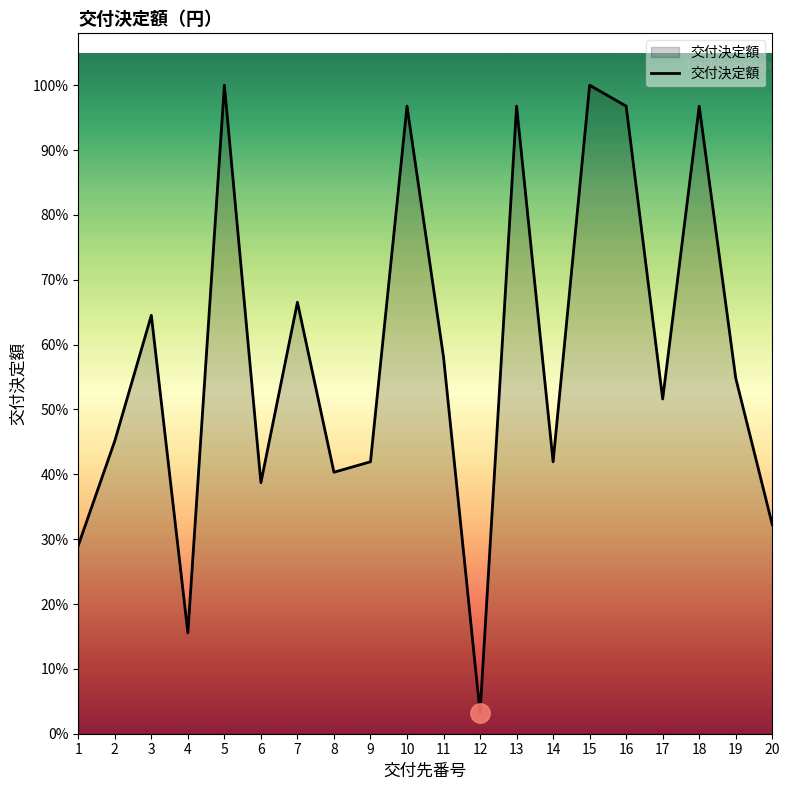

Reading left to right, transcribe all the data shown in this chart.

1080000	1680000	2400000	579000	3720000	1440000	2475000	1500000	1560000	3600000	2160000	120000	3600000	1560000	3720000	3600000	1920000	3600000	2040000	1200000